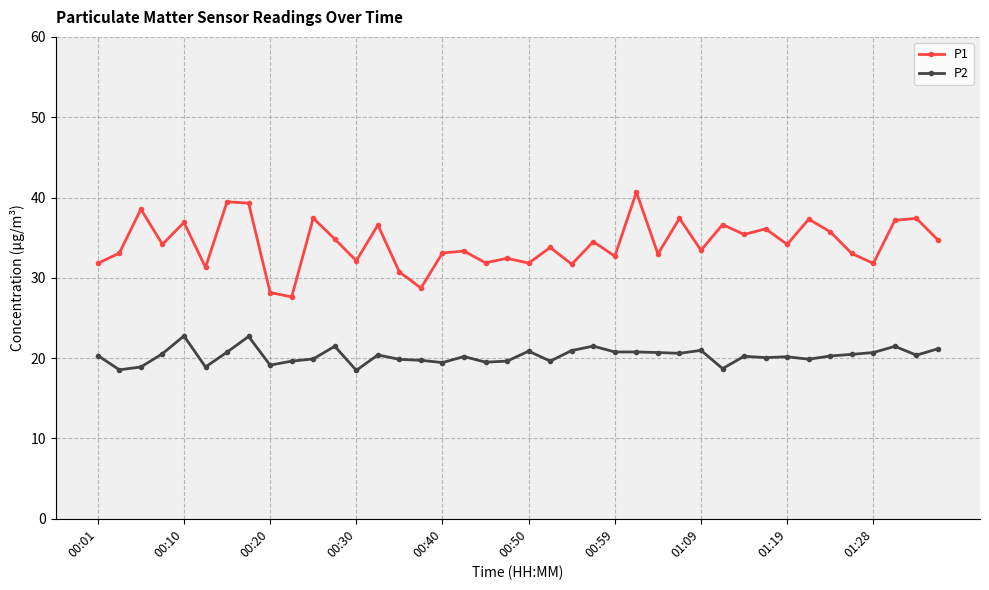

List the series in order of their peak value, highest first.

P1, P2